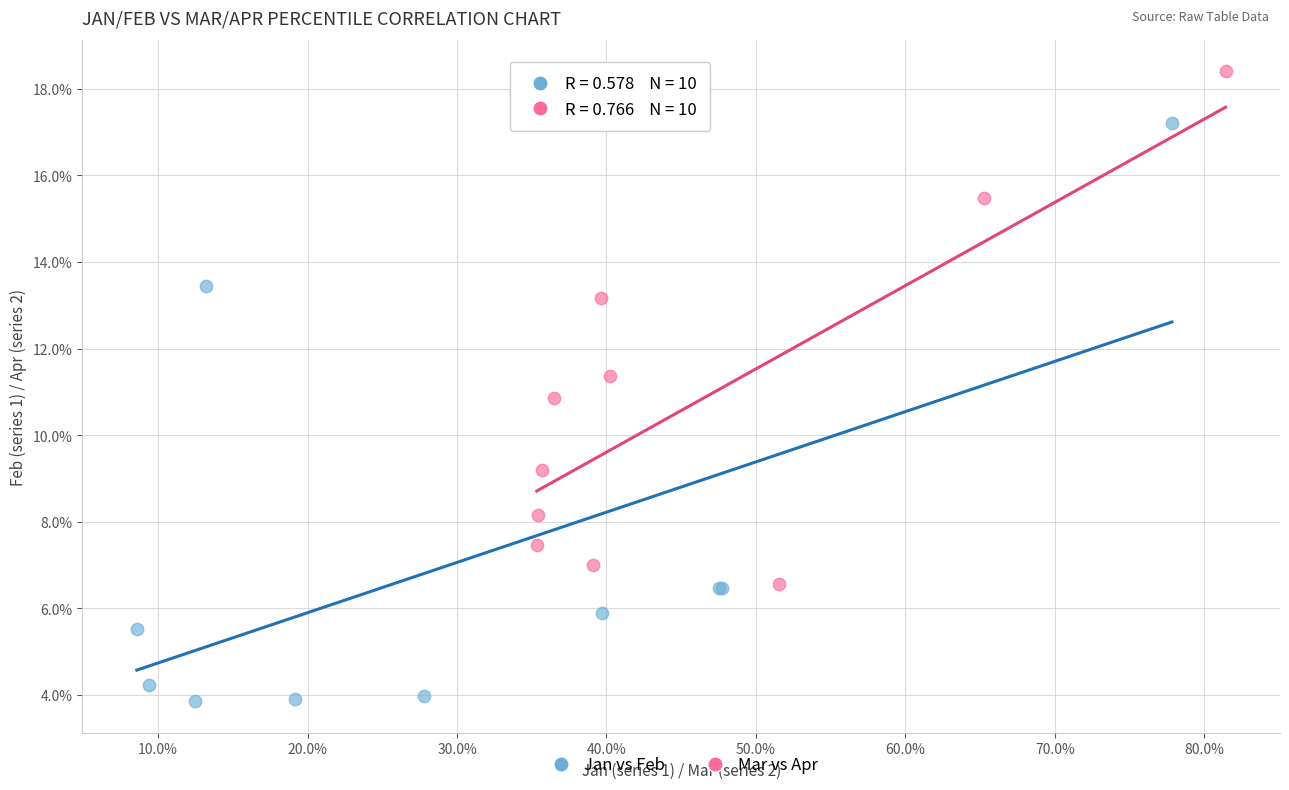

Which series has the largest Y range (max minus min)?

Jan vs Feb